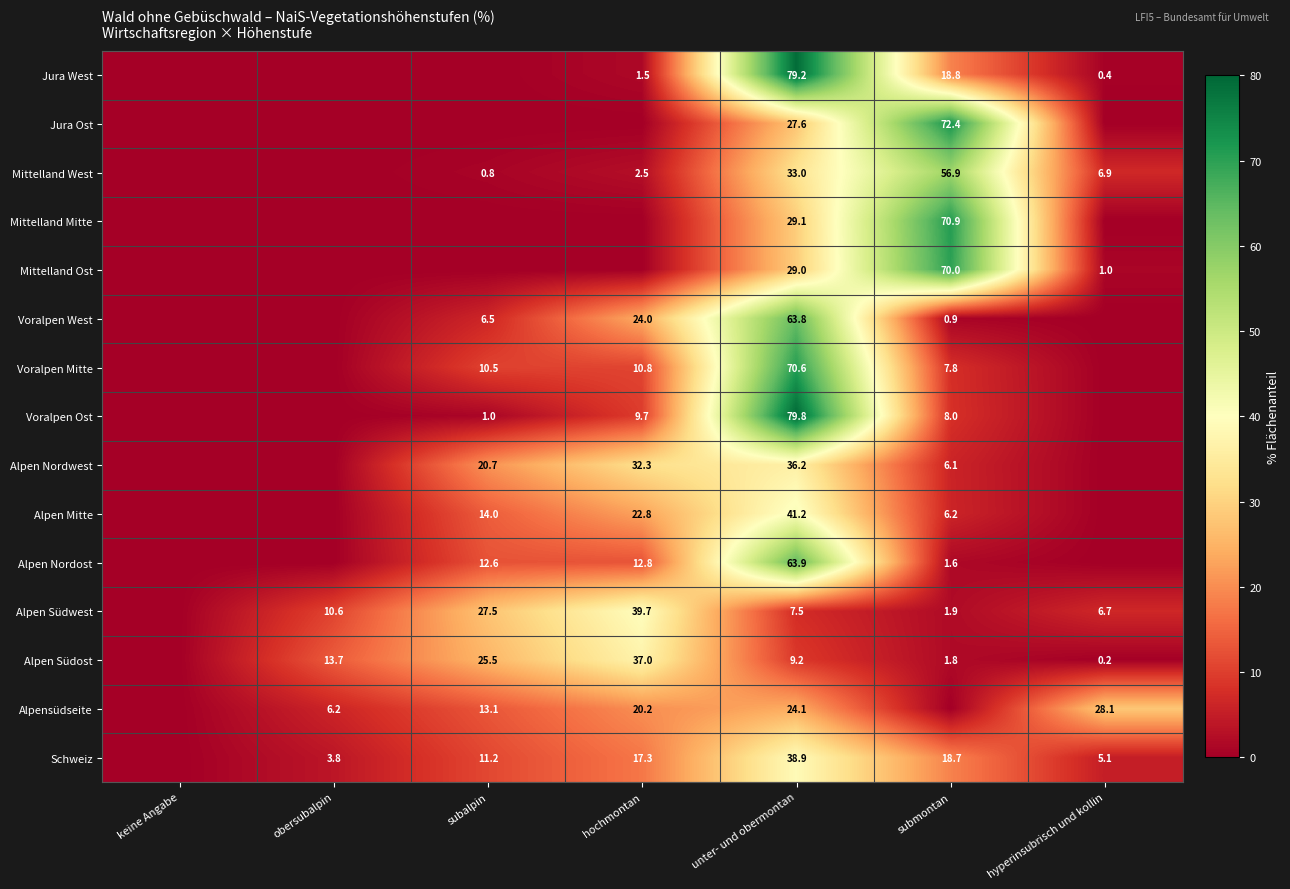

Is the value of Voralpen West at subalpin greater than the value of Voralpen Ost at hochmontan?

No